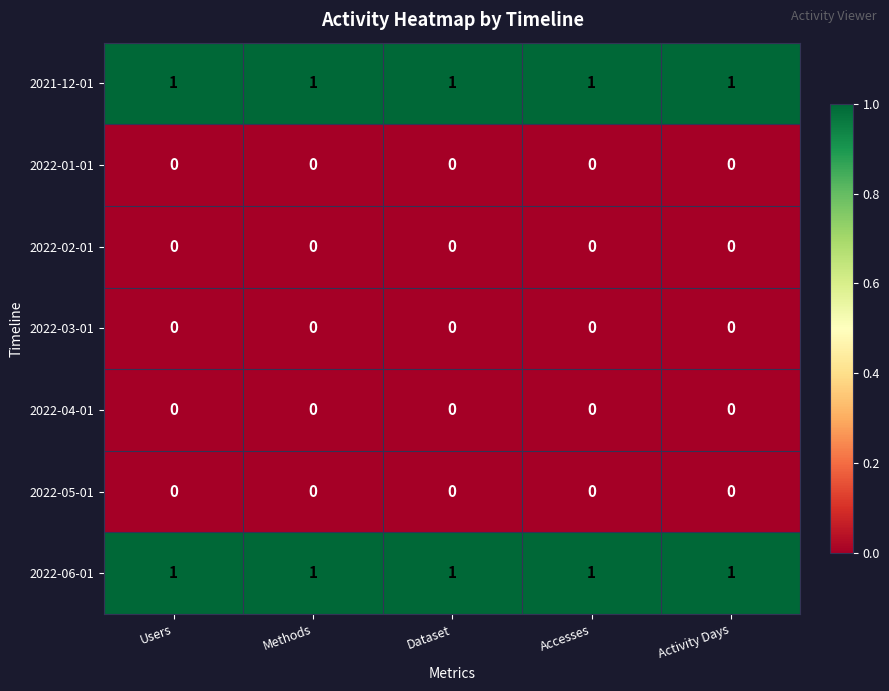

At how many categories does at least one series exceed 0?

5